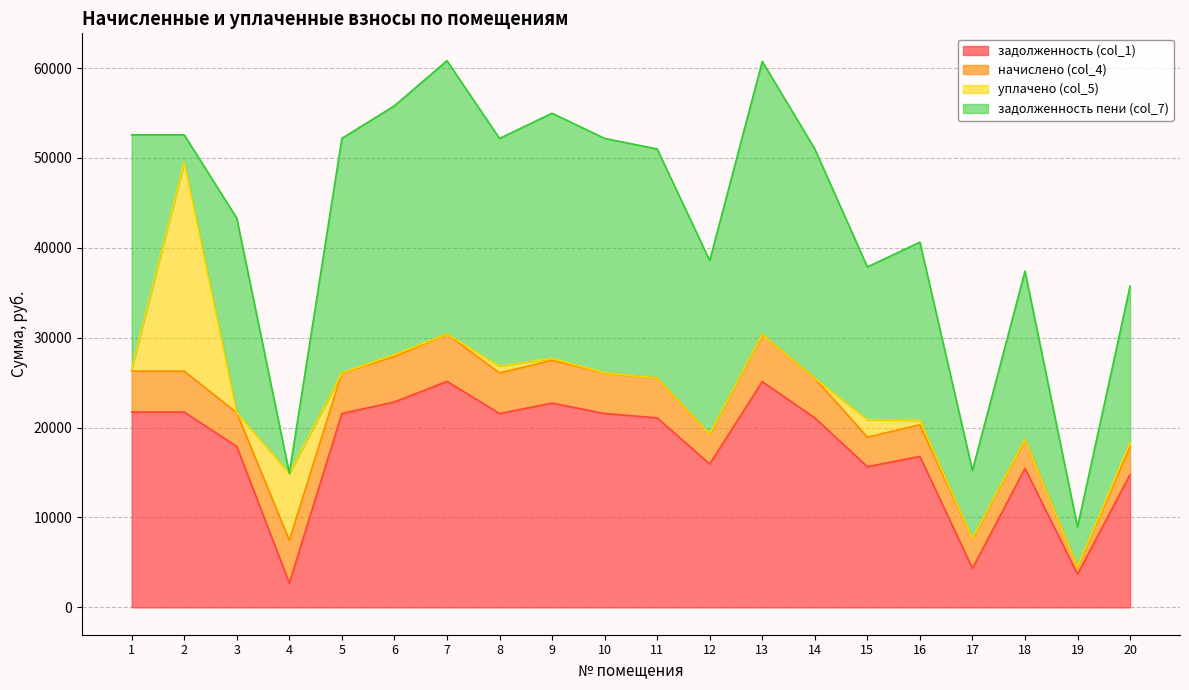

Reading right to left, what are all the values shown in this chart?

задолженность (col_1): 14780.3	3696.6	15462.4	4336.8	16794.2	15657.2	21082.1	25110.1	15949.7	21082.1	21569.4	22725.6	21566.3	25142.6	22853.8	21569.4	2702.6	17898.7	21731.8	21731.8
начислено (col_4): 3095.9	774.2	3238.7	3280.9	3517.7	3279.5	4415.8	5259.5	3340.8	4415.8	4517.9	4760.0	4517.2	5266.3	5043.8	4517.9	4760.0	3749.0	4551.8	4551.8
уплачено (col_5): 453.0	35.3	0.0	45.1	500.0	1943.2	0.0	0.0	0.0	0.0	0.0	217.2	754.0	0.0	218.8	0.0	7440.9	0.0	23249.0	216.5
задолженность пени (col_7): 17423.1	4435.5	18701.0	7572.6	19811.9	16993.5	25497.8	30369.6	19290.5	25497.8	26087.3	27268.5	25329.4	30409.0	27678.9	26087.3	21.7	21647.8	3034.6	26067.1